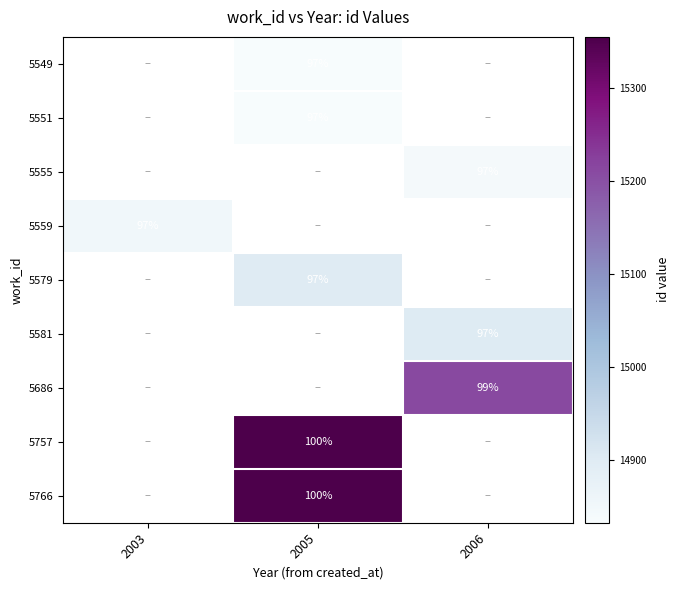

Is it true that 5551 equals 97 at 2005?

True